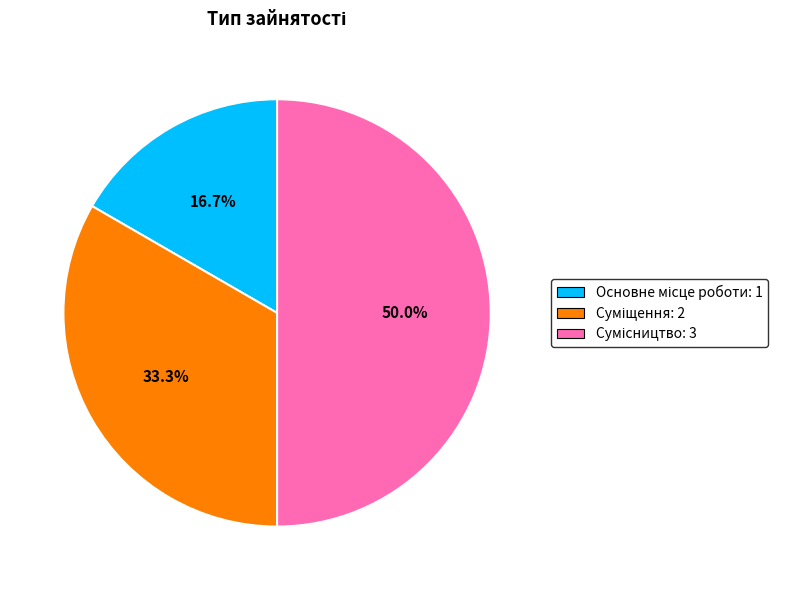

How many slices are in this pie chart?

3